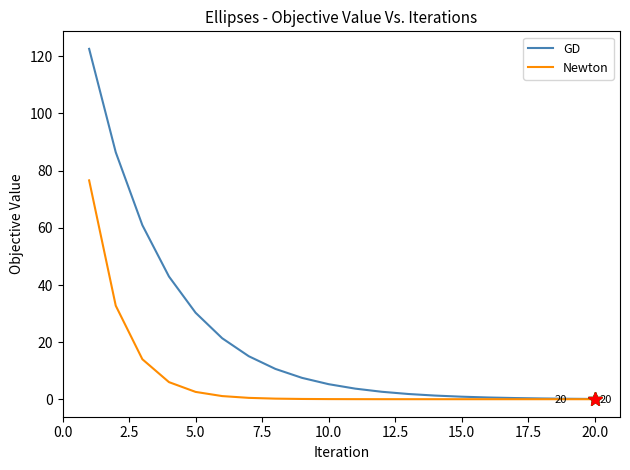

Which series has the largest total across all categories?

GD